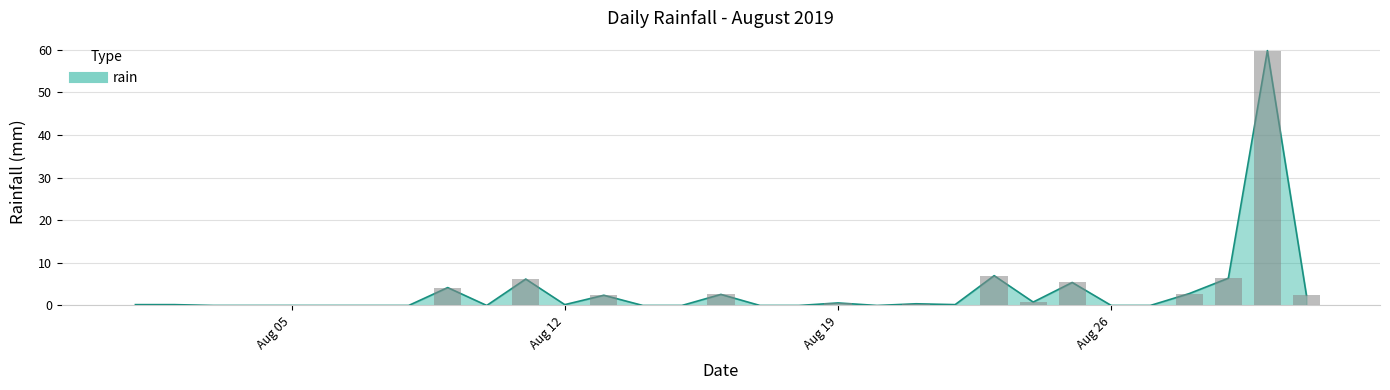

List the labels in order of value, smallest first.

2019-08-03, 2019-08-04, 2019-08-05, 2019-08-06, 2019-08-07, 2019-08-08, 2019-08-10, 2019-08-14, 2019-08-15, 2019-08-17, 2019-08-18, 2019-08-20, 2019-08-26, 2019-08-27, 2019-08-01, 2019-08-02, 2019-08-12, 2019-08-22, 2019-08-21, 2019-08-19, 2019-08-24, 2019-08-13, 2019-08-31, 2019-08-16, 2019-08-28, 2019-08-09, 2019-08-25, 2019-08-11, 2019-08-29, 2019-08-23, 2019-08-30